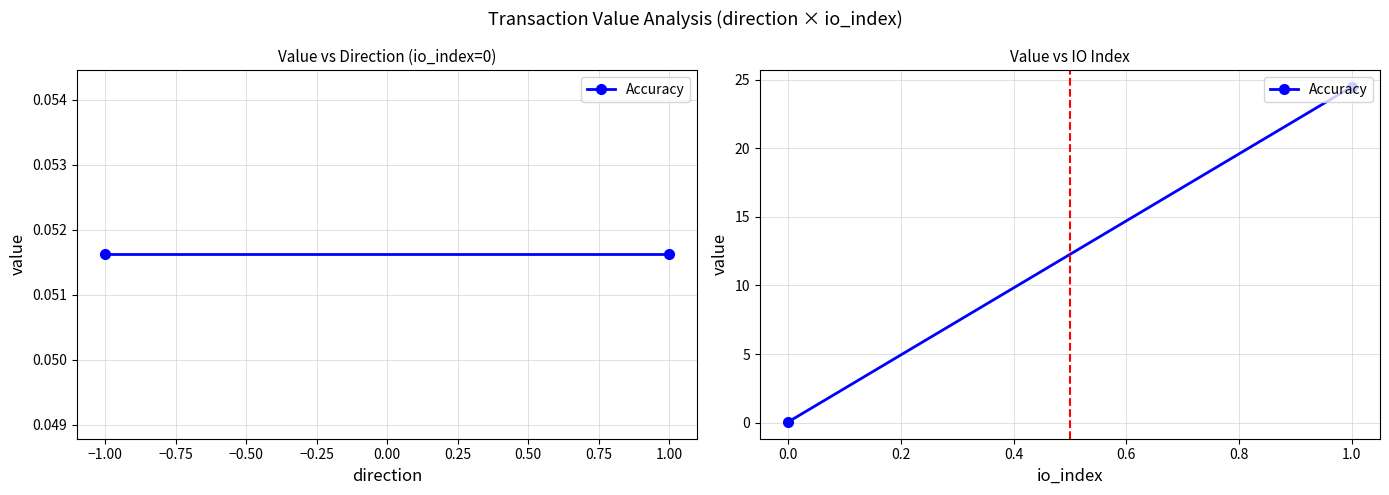

What is the greatest value displayed?

24.5